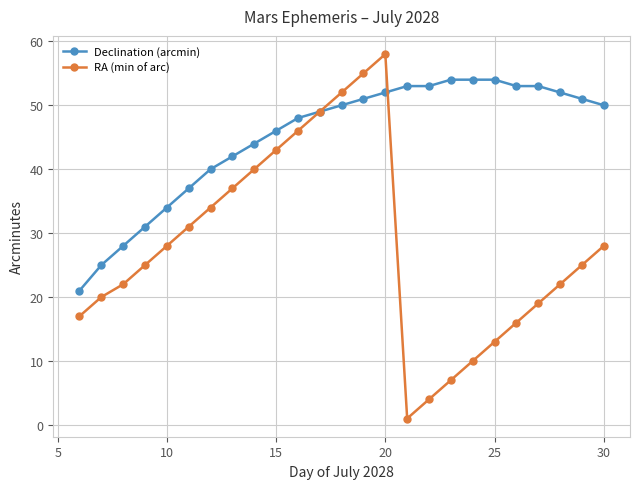

What is the value of the RA (min of arc) point at the 23rd from the left?

22